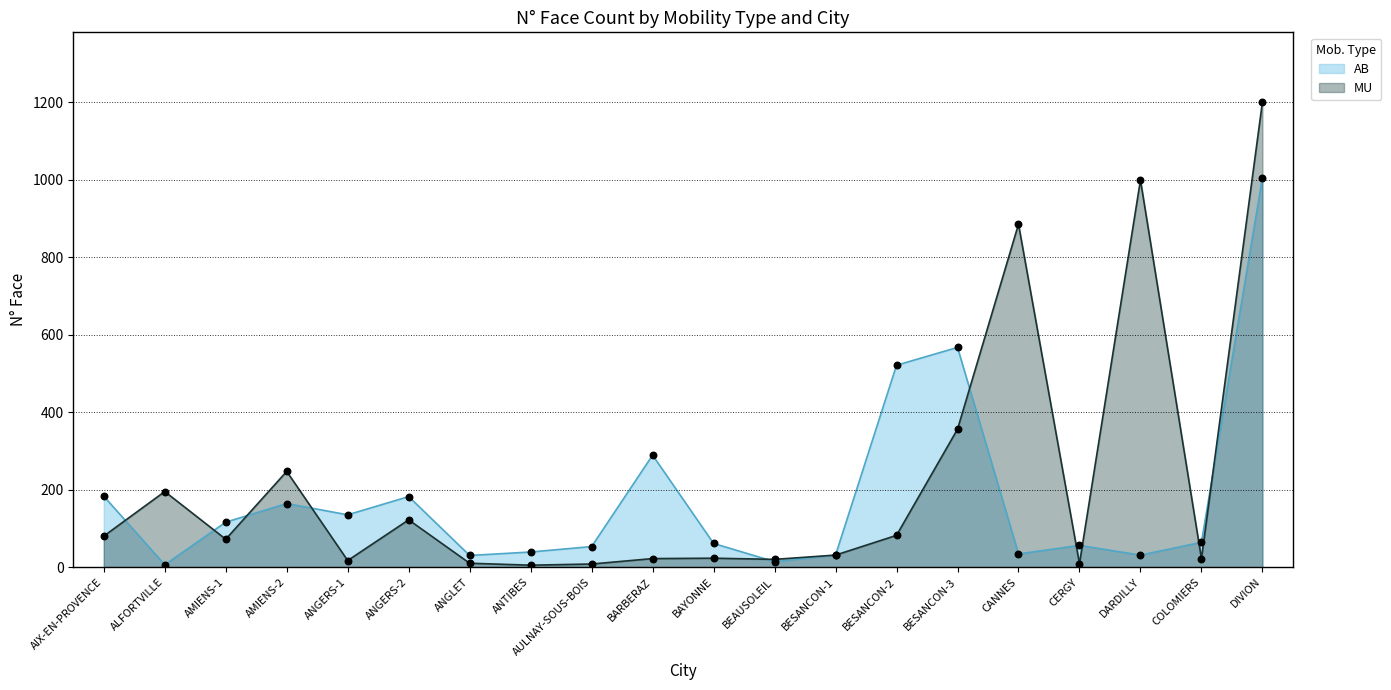

Which has a higher value, ALFORTVILLE or AIX-EN-PROVENCE?

AIX-EN-PROVENCE